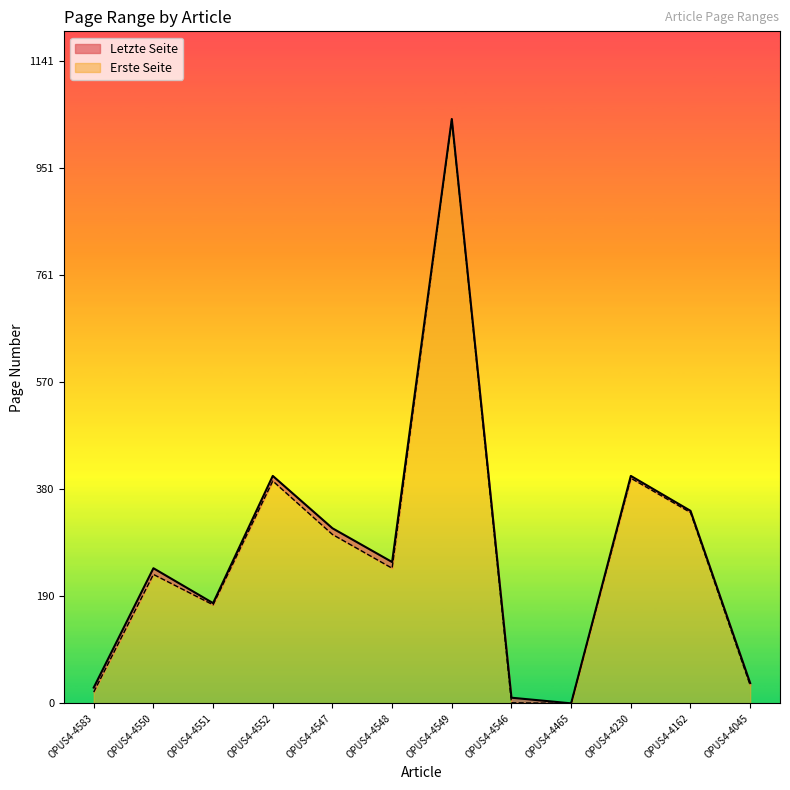

True or false: Erste Seite and Letzte Seite intersect in this chart.

False